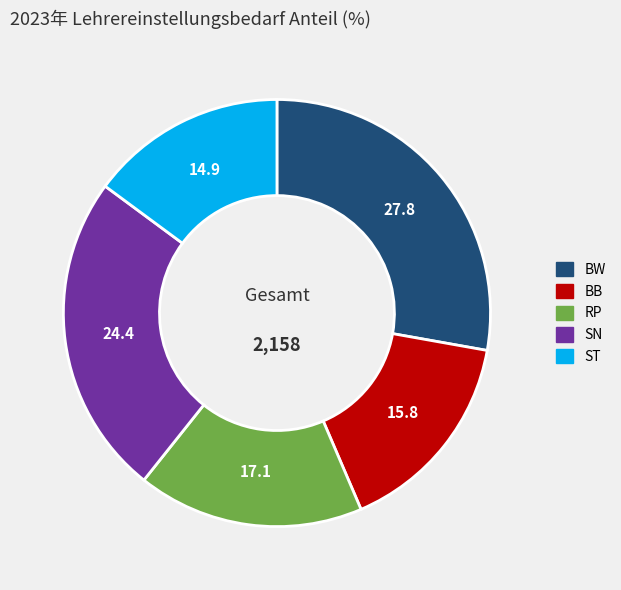

True or false: ST accounts for 15% of the total.

True